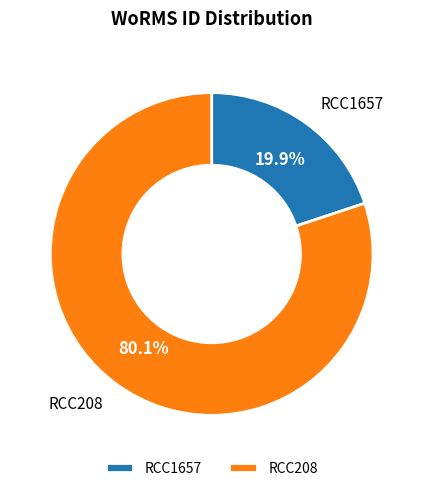

True or false: RCC1657 accounts for 32% of the total.

False